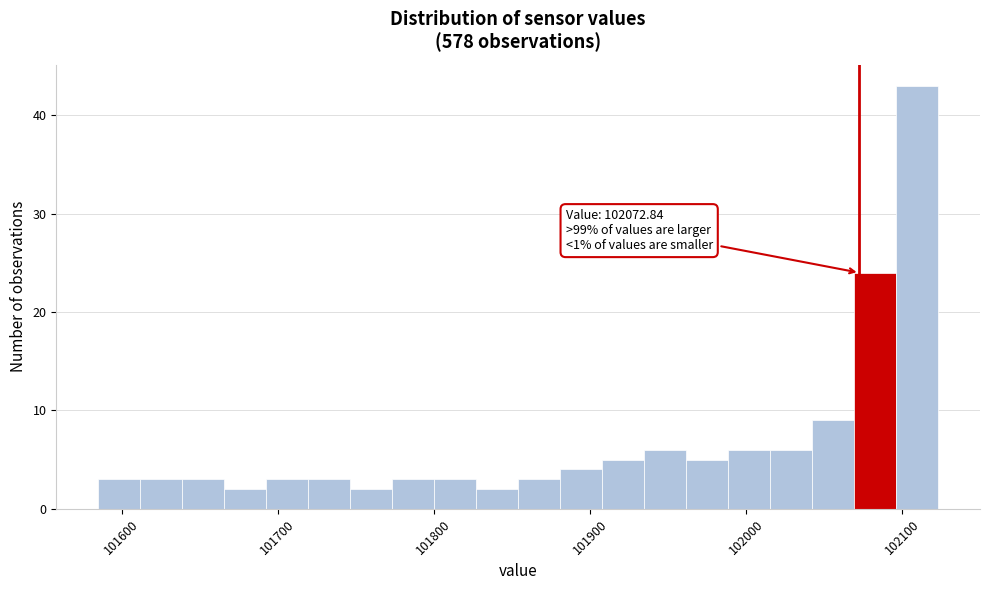

Around what value on the x-axis is the tallest bar? Give the approximate position of its centre, as read against the axis.

102110